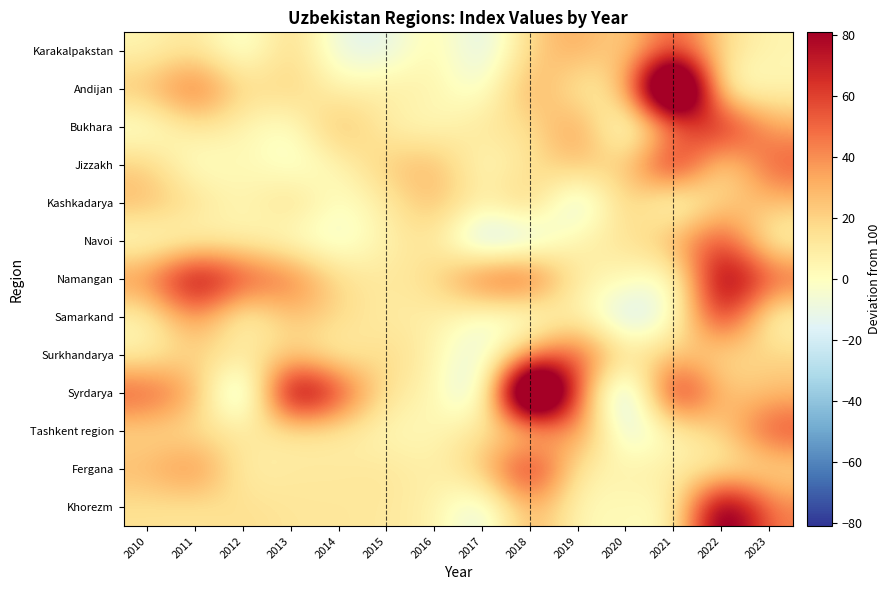

Reading left to right, list all the values displayed in this chart.

Karakalpakstan: 2010=4.5	2011=14.1	2012=-9.3	2013=21.6	2014=-12.8	2015=-14.3	2016=7.9	2017=-20.1	2018=21.0	2019=34.2	2020=16.7	2021=58.2	2022=16.2	2023=4.8
Andijan: 2010=26.7	2011=55.6	2012=15.4	2013=22.3	2014=3.9	2015=10.7	2016=6.1	2017=-8.9	2018=38.9	2019=4.6	2020=21.0	2021=199.1	2022=-7.3	2023=4.3
Bukhara: 2010=-6.6	2011=13.1	2012=4.4	2013=-4.7	2014=32.5	2015=5.9	2016=1.1	2017=14.3	2018=13.2	2019=42.3	2020=-15.9	2021=36.7	2022=82.1	2023=32.7
Jizzakh: 2010=22.5	2011=-5.0	2012=5.2	2013=-6.4	2014=3.6	2015=24.1	2016=30.7	2017=-0.6	2018=14.3	2019=28.3	2020=17.9	2021=84.4	2022=6.4	2023=56.6
Kashkadarya: 2010=28.9	2011=16.2	2012=2.4	2013=20.0	2014=-3.8	2015=9.7	2016=29.5	2017=5.6	2018=26.9	2019=-27.8	2020=28.0	2021=-13.3	2022=22.1	2023=25.9
Navoi: 2010=-3.1	2011=2.4	2012=6.3	2013=-2.6	2014=-9.8	2015=7.6	2016=13.9	2017=-32.2	2018=-21.9	2019=9.9	2020=11.6	2021=33.2	2022=63.5	2023=0.8
Namangan: 2010=42.4	2011=93.2	2012=59.7	2013=49.5	2014=16.3	2015=10.8	2016=16.8	2017=56.7	2018=60.9	2019=5.5	2020=4.8	2021=-9.9	2022=98.6	2023=55.9
Samarkand: 2010=3.2	2011=43.1	2012=-3.2	2013=26.7	2014=17.7	2015=8.4	2016=8.8	2017=-7.6	2018=-9.4	2019=9.5	2020=-27.8	2021=-5.8	2022=77.8	2023=-1.9
Surkhandarya: 2010=5.9	2011=20.6	2012=11.3	2013=20.3	2014=3.8	2015=20.5	2016=5.3	2017=-15.8	2018=36.2	2019=59.6	2020=12.8	2021=25.5	2022=13.2	2023=20.0
Syrdarya: 2010=58.1	2011=34.2	2012=-41.4	2013=108.8	2014=64.7	2015=10.1	2016=7.0	2017=-29.2	2018=203.3	2019=47.6	2020=-45.9	2021=87.7	2022=22.7	2023=26.0
Tashkent region: 2010=16.7	2011=13.5	2012=12.7	2013=9.4	2014=9.6	2015=2.4	2016=2.7	2017=15.6	2018=10.4	2019=46.7	2020=-20.2	2021=4.3	2022=19.9	2023=60.9
Fergana: 2010=28.8	2011=46.1	2012=5.6	2013=11.1	2014=10.7	2015=13.4	2016=6.3	2017=23.5	2018=81.0	2019=5.5	2020=7.5	2021=10.6	2022=5.6	2023=14.0
Khorezm: 2010=14.3	2011=12.4	2012=16.3	2013=12.3	2014=12.4	2015=11.2	2016=7.7	2017=-18.0	2018=35.7	2019=1.2	2020=3.3	2021=-1.1	2022=111.9	2023=43.4